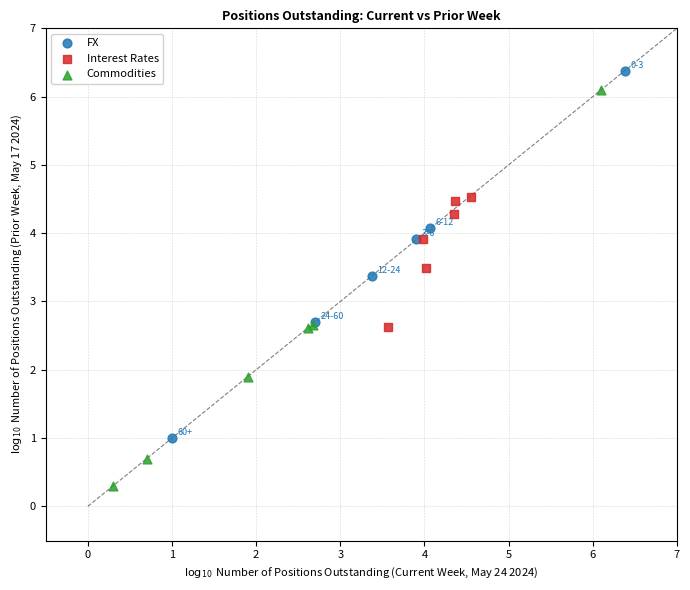

Which series reaches the maximum Y coordinate?

FX